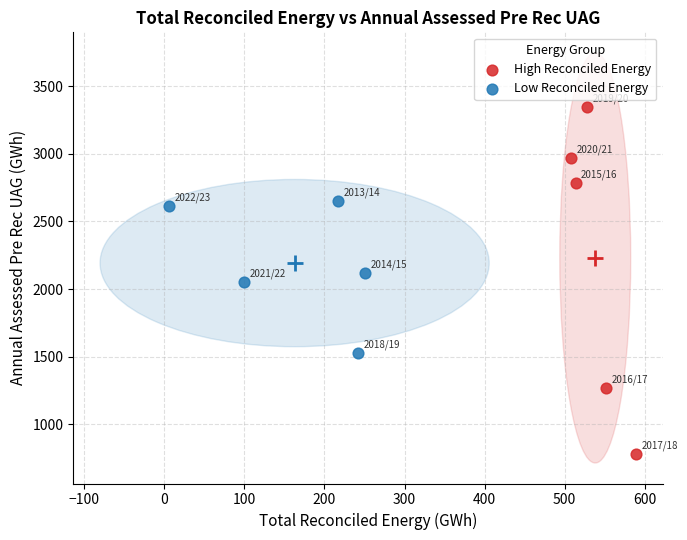

Which series has the widest spread of Y values?

High Reconciled Energy